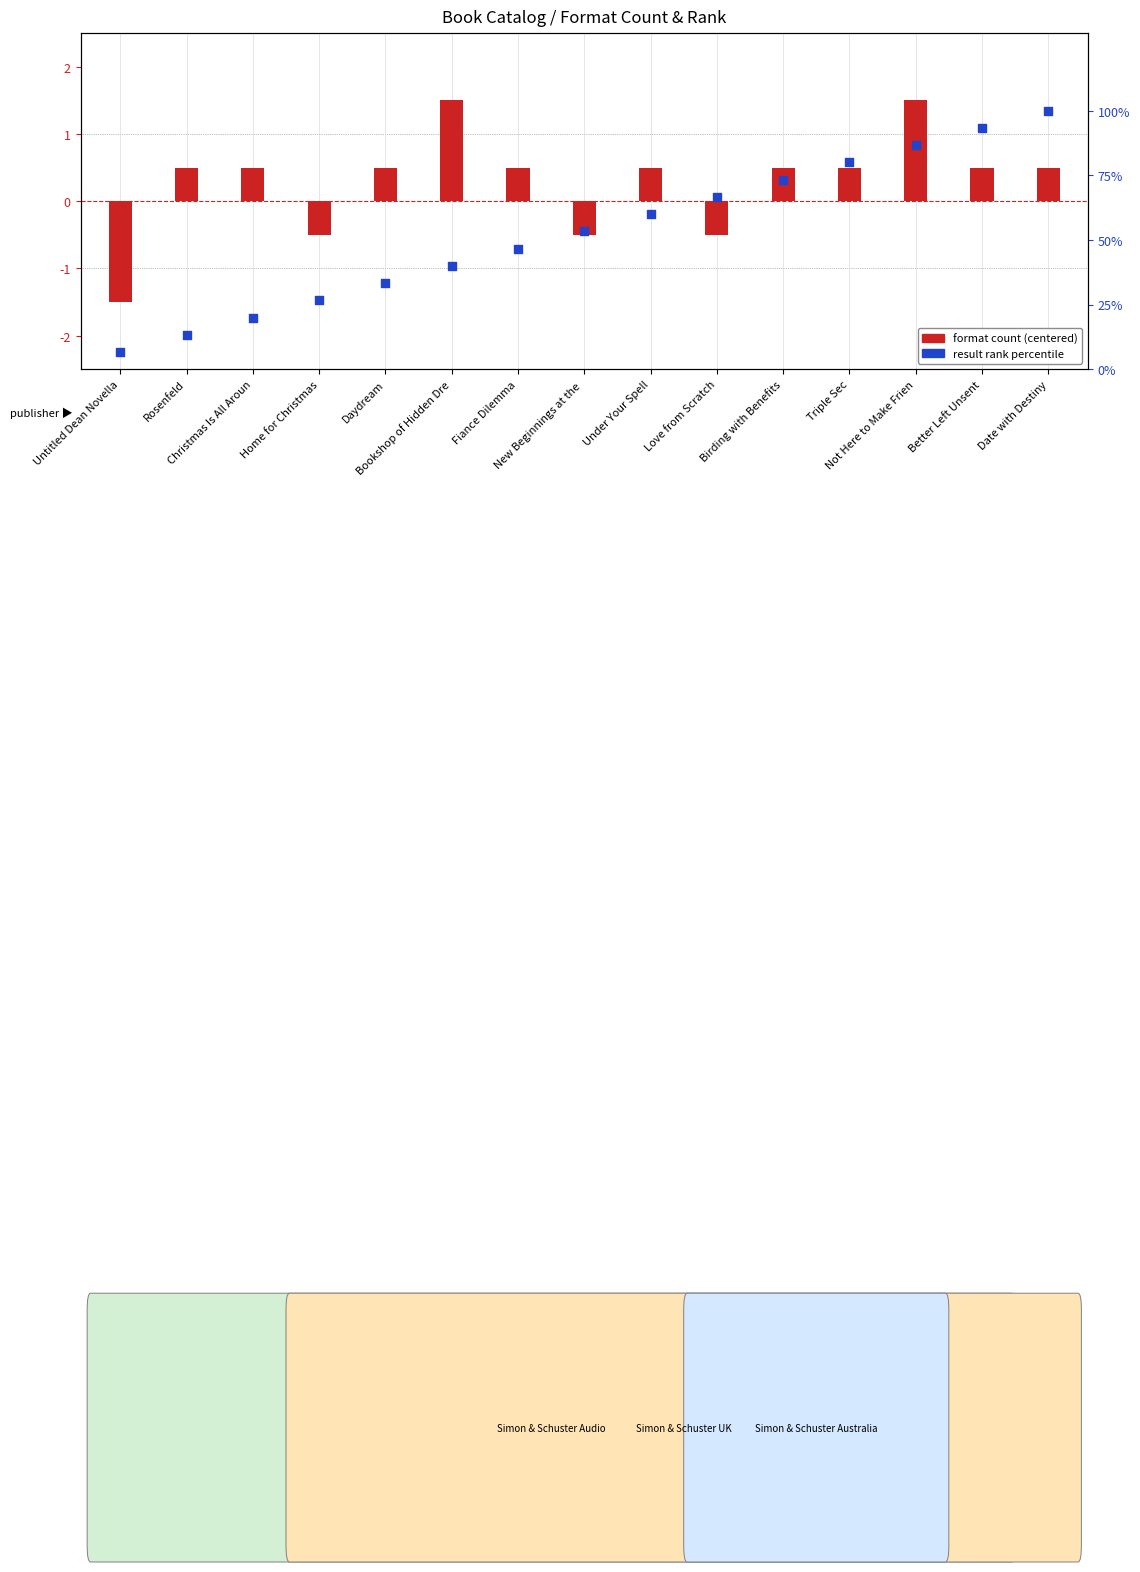

Which series has the largest total across all categories?

result rank percentile